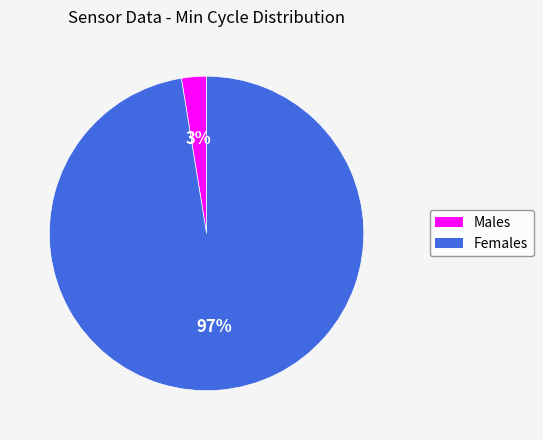

How many slices are in this pie chart?

2